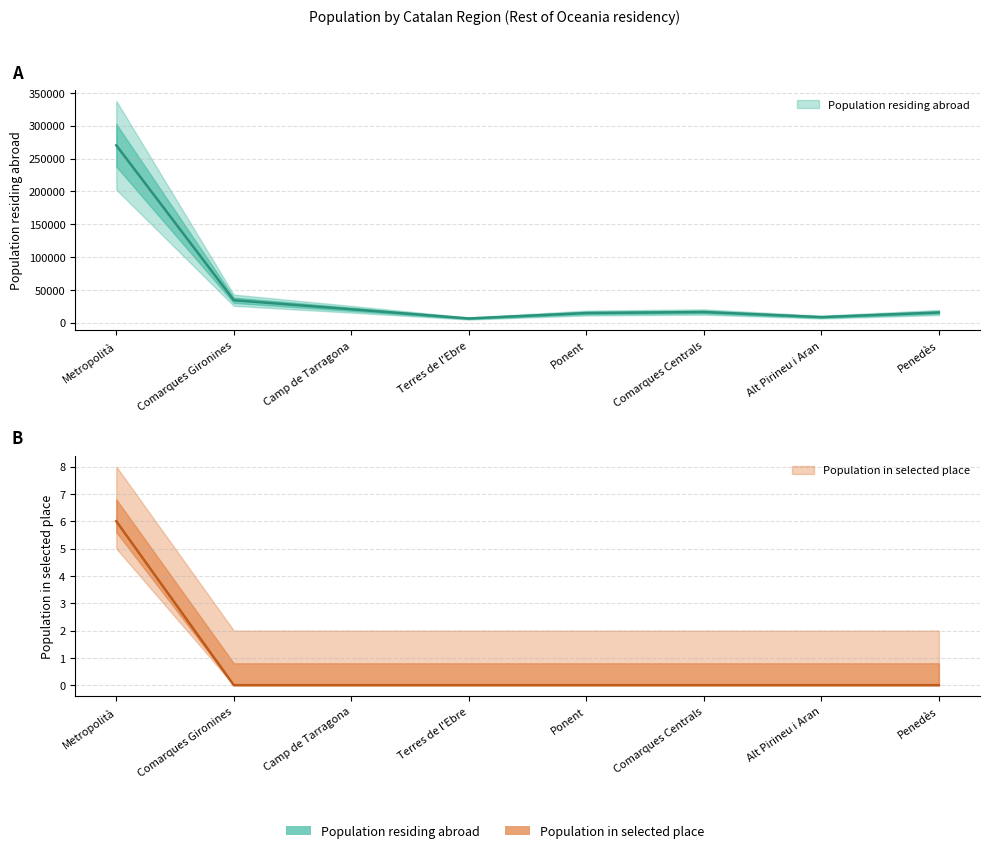

List the labels in order of Population residing abroad value, smallest first.

Terres de l'Ebre, Alt Pirineu i Aran, Ponent, Penedès, Comarques Centrals, Camp de Tarragona, Comarques Gironines, Metropolità